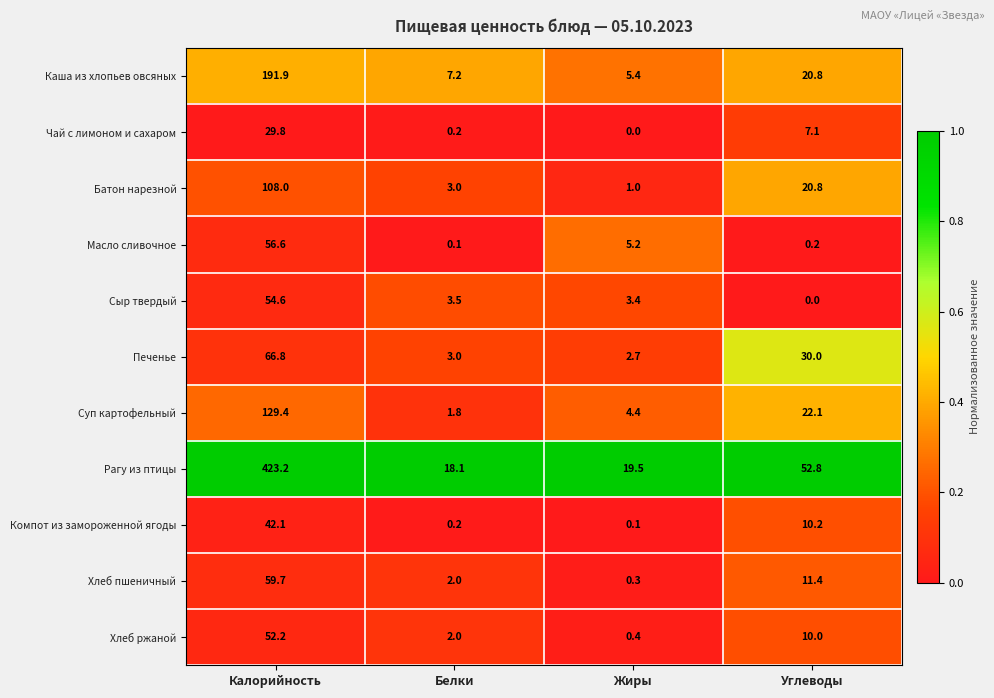

Is it true that Хлеб ржаной equals 85.5 at Калорийность?

False